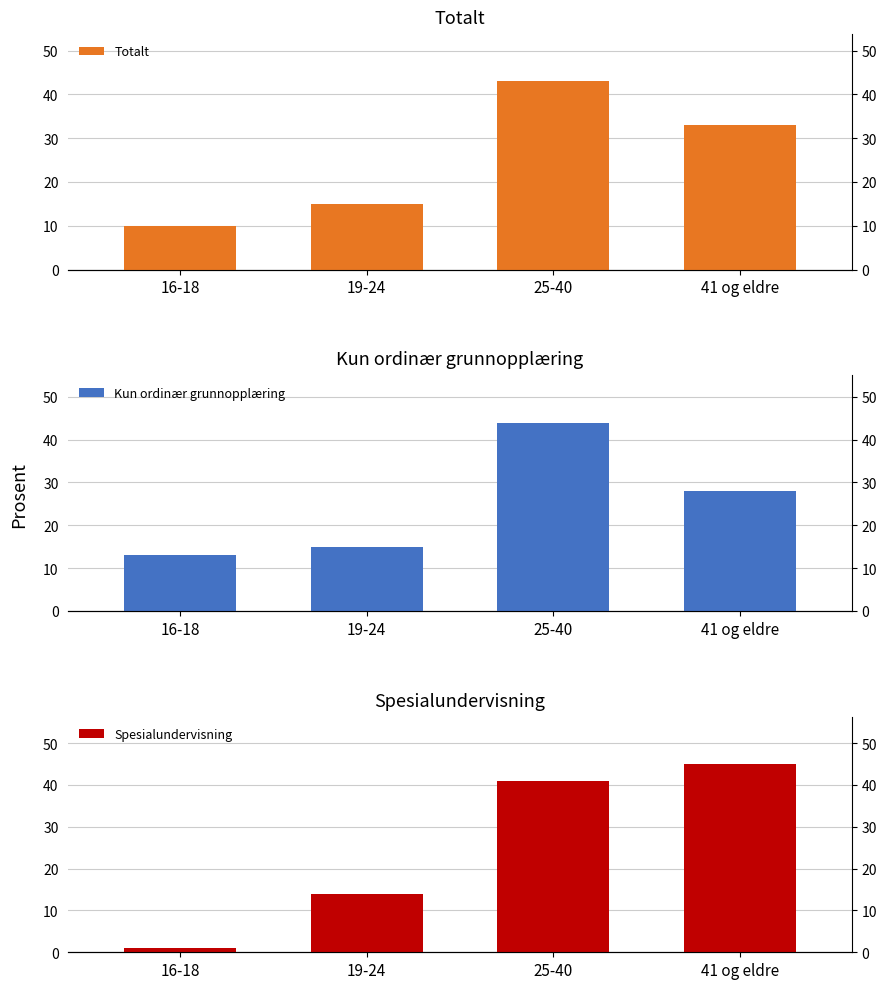

Reading left to right, extract all data points from this chart.

Totalt: 10	15	43	33
Kun ordinær grunnopplæring: 13	15	44	28
Spesialundervisning: 1	14	41	45